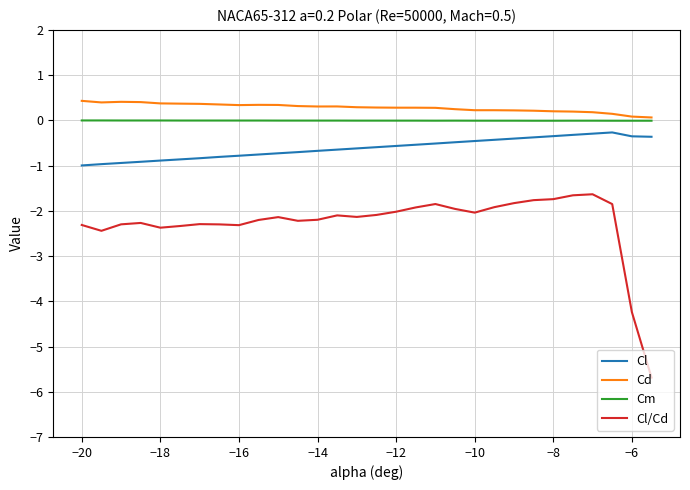

What is the maximum value for Cl?

-0.3